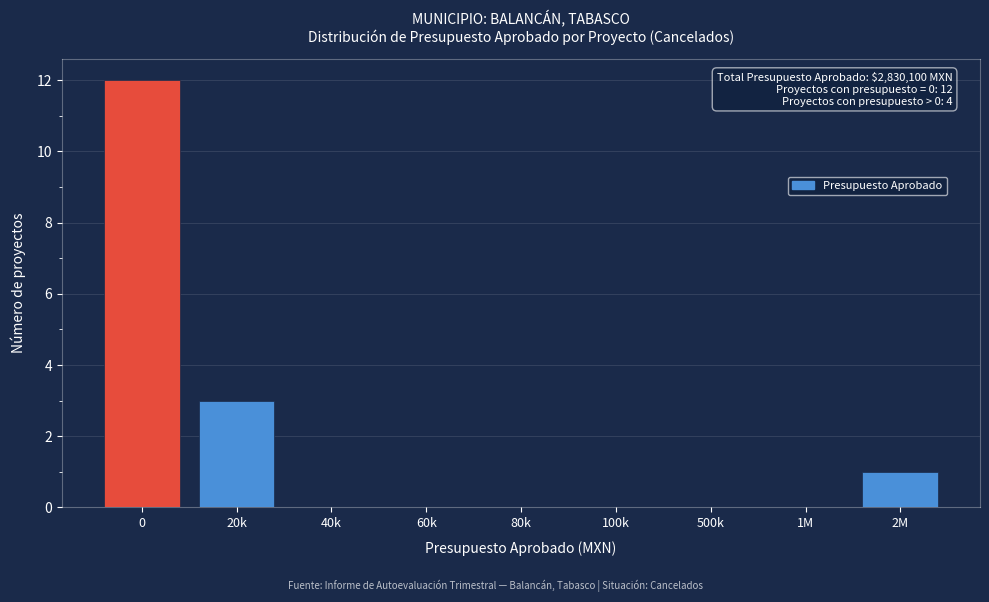

Reading left to right, list all the values displayed in this chart.

0=12	20k=3	40k=0	60k=0	80k=0	100k=0	500k=0	1M=0	2M=1